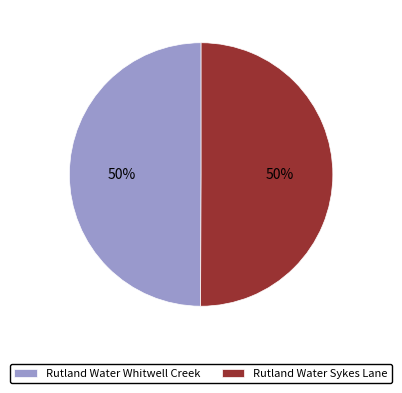

To the nearest percent, what portion does Rutland Water Sykes Lane represent?

50%